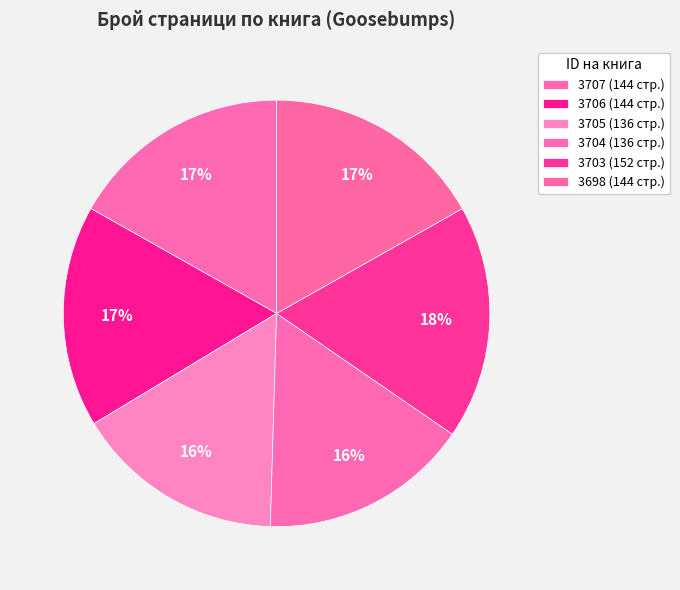

Count the number of slices in the pie.

6